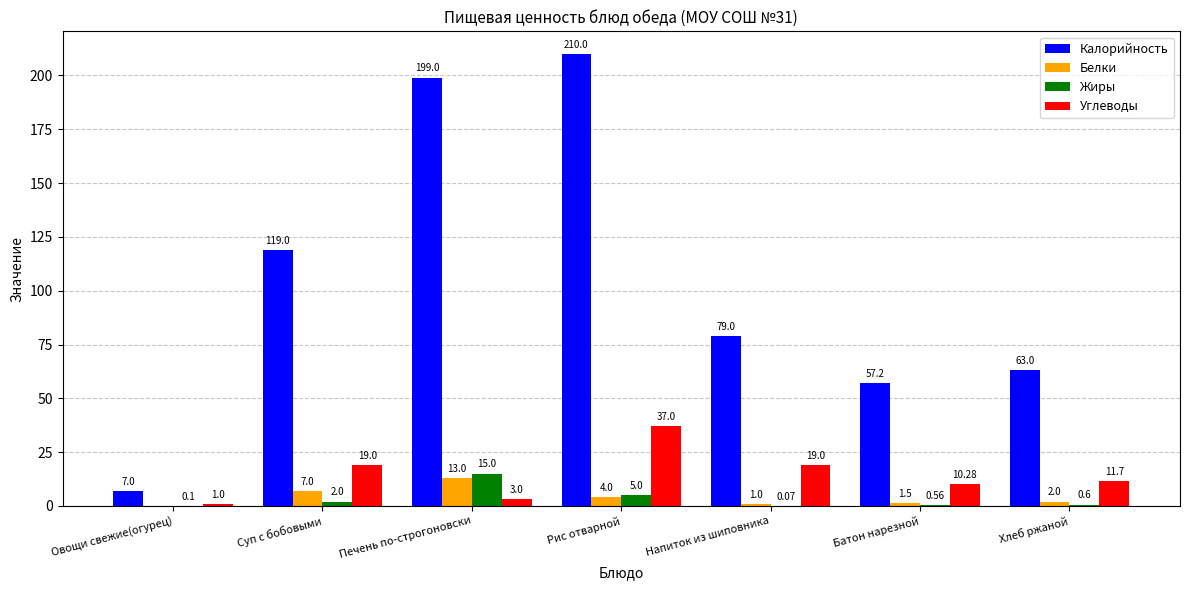

Is it true that Жиры equals 0.6 at Хлеб ржаной?

True